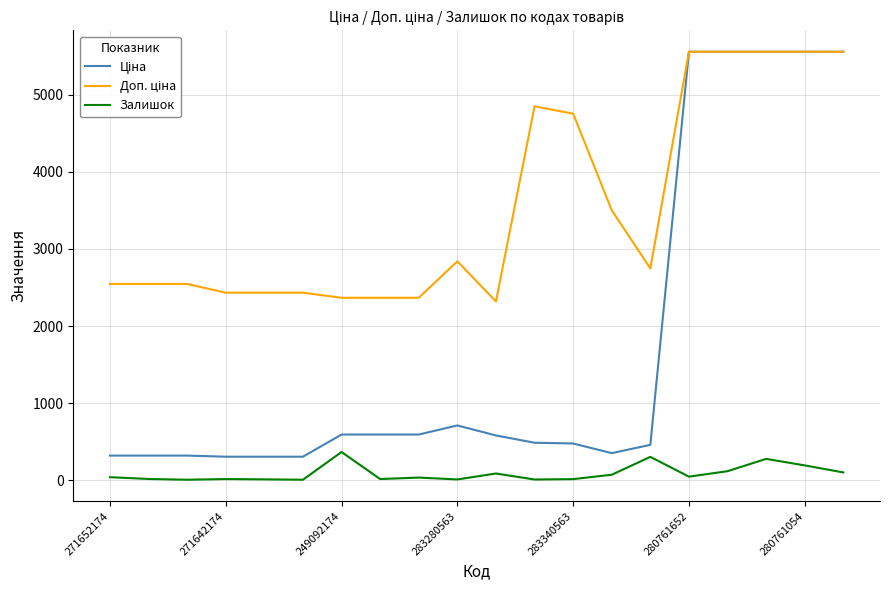

How many lines are shown in the chart?

3